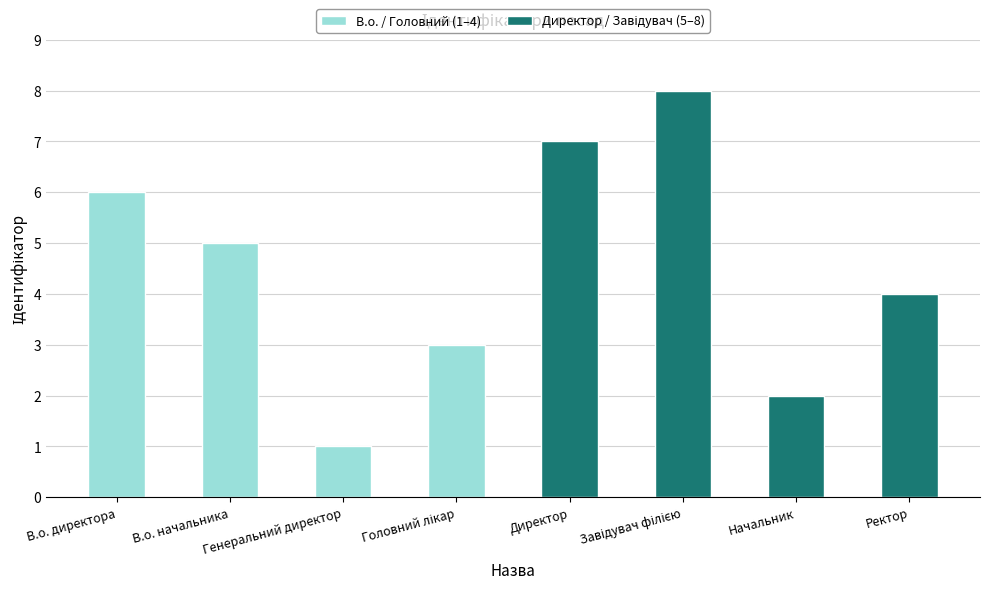

Where is the data nearest to the value 4?

Ректор